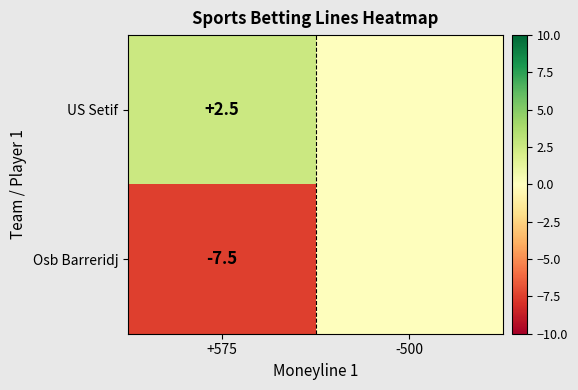

The value of Osb Barreridj at +575 is -4.2. True or false?

False